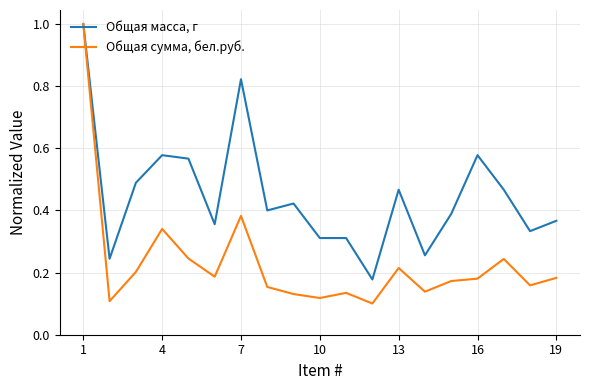

Rank the series by their average value, from lowest to highest.

Общая сумма, бел.руб., Общая масса, г